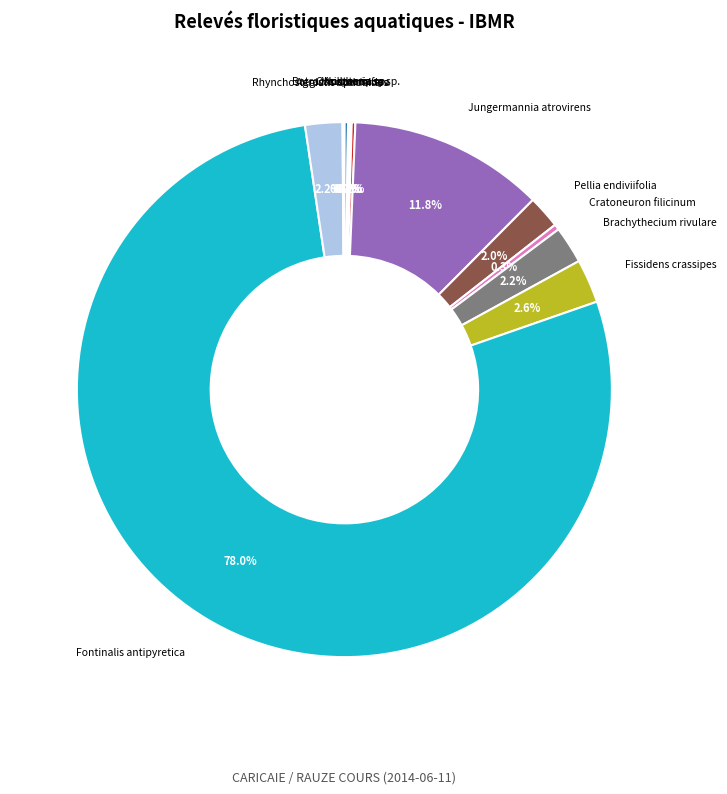

Does Fontinalis antipyretica represent more than half of the total?

Yes